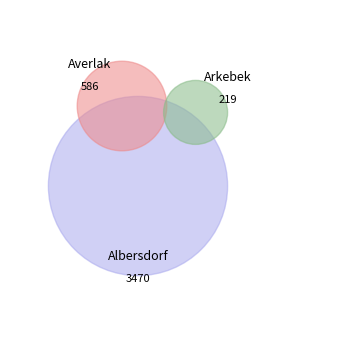

To the nearest percent, what is the combined percentage of Albersdorf and Averlak?

95%